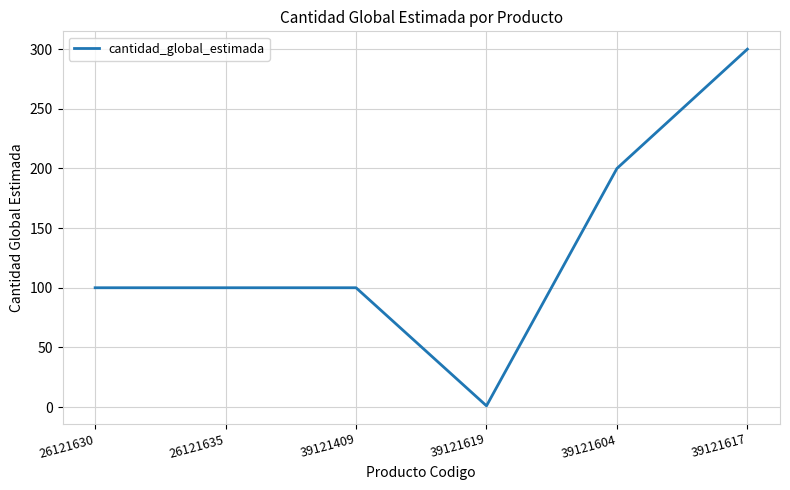

How many values are below 100?

1